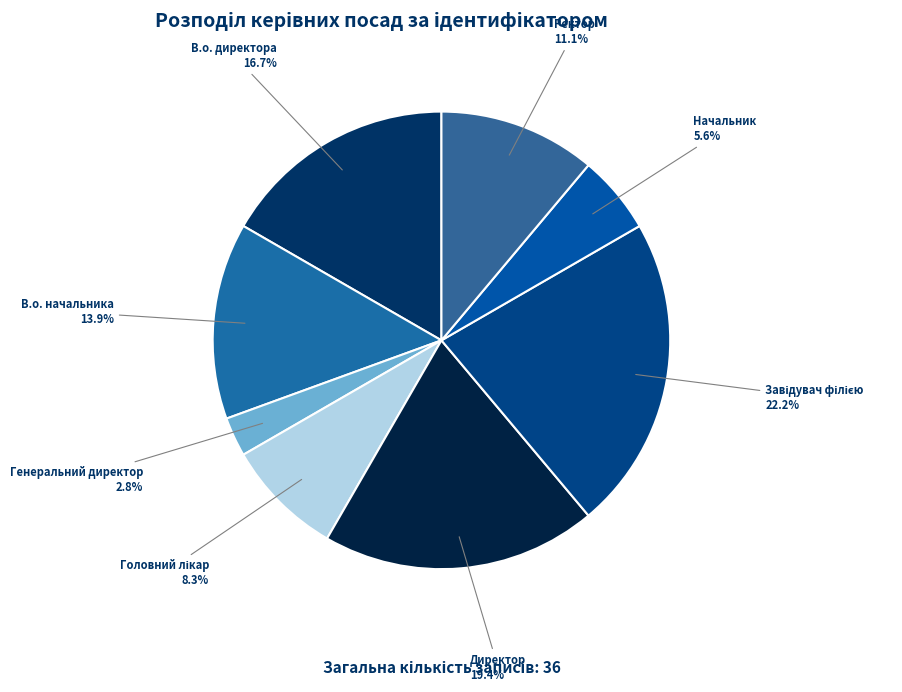

Which slice is the smallest?

Генеральний директор